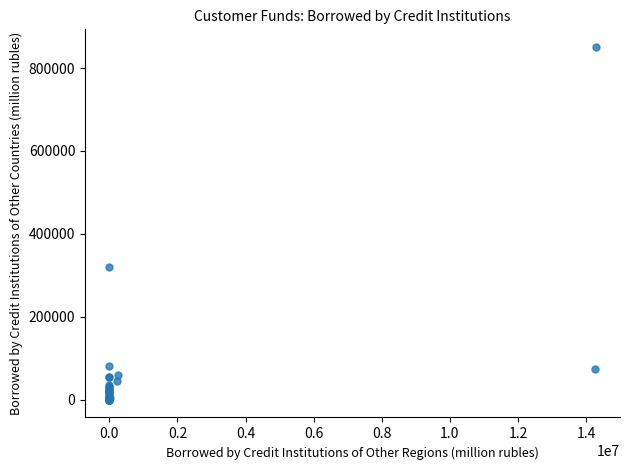

What Y value in the scatter plot is closest to 425398?

320888